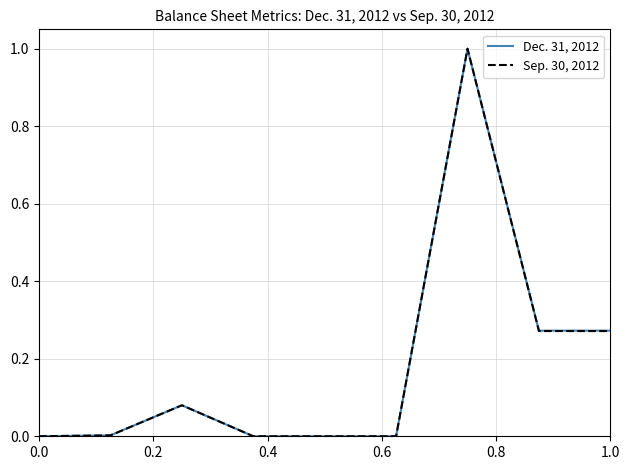

Rank the series by their average value, from lowest to highest.

Sep. 30, 2012, Dec. 31, 2012